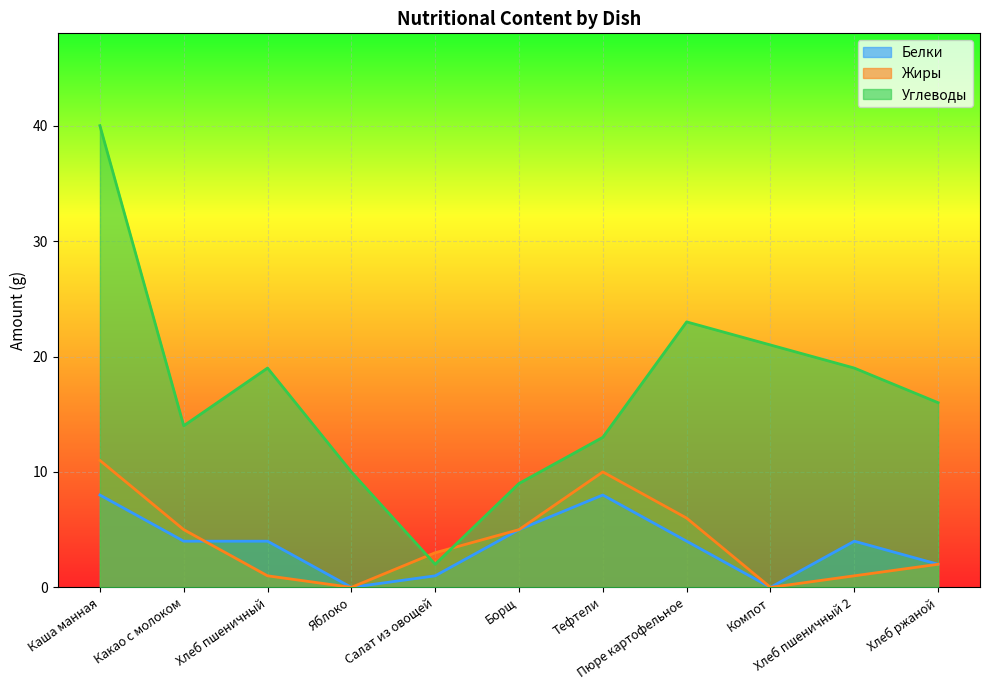

At which category does Белки reach its first local peak?

Тефтели